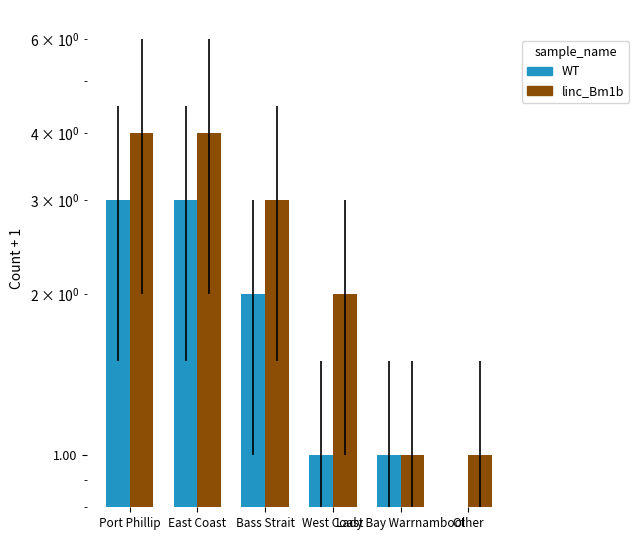

Is the value of linc_Bm1b at East Coast greater than the value of WT at Lady Bay Warrnambool?

Yes